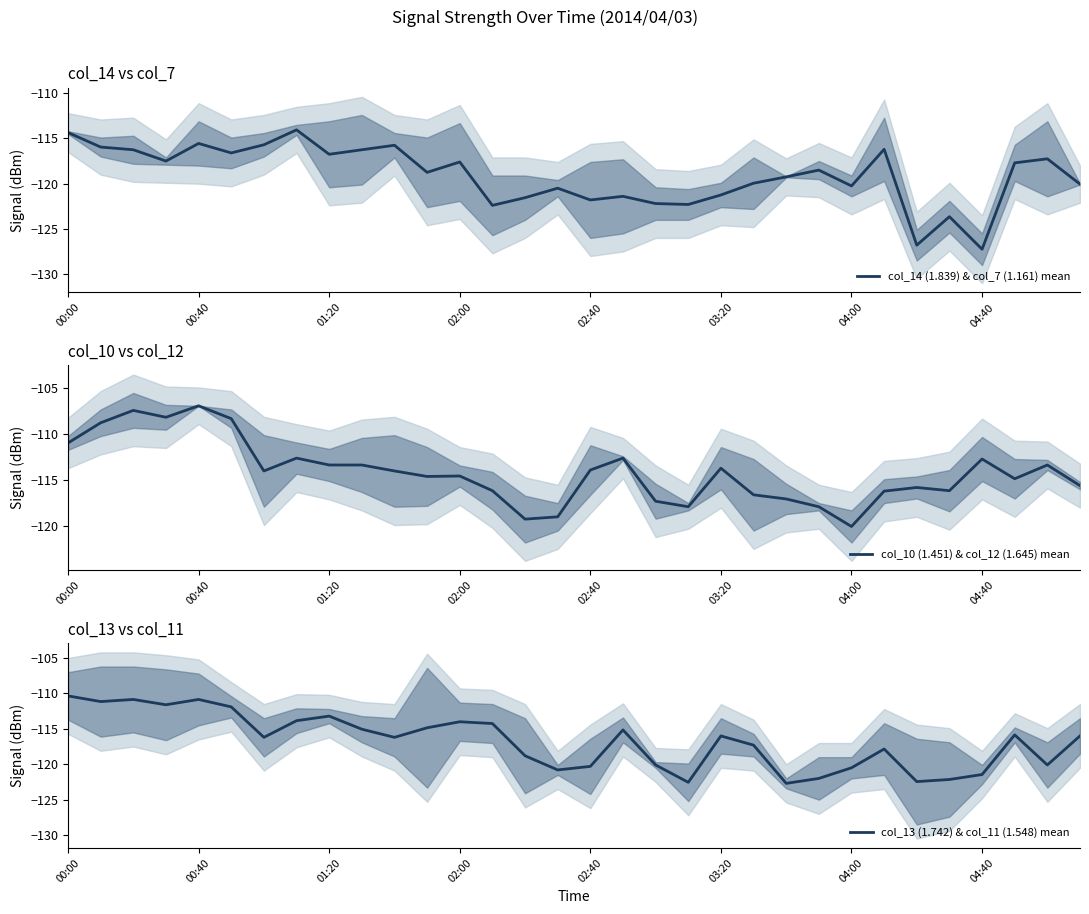

Reading right to left, extract all data points from this chart.

col_14 (1.839) & col_7 (1.161) mean: -120.0	-117.2	-117.7	-127.2	-123.7	-126.8	-116.2	-120.2	-118.5	-119.2	-119.9	-121.2	-122.3	-122.2	-121.4	-121.8	-120.5	-121.5	-122.4	-117.6	-118.8	-115.8	-116.2	-116.8	-114.0	-115.7	-116.6	-115.5	-117.5	-116.2	-116.0	-114.3
col_10 (1.451) & col_12 (1.645) mean: -115.6	-113.3	-114.8	-112.7	-116.2	-115.8	-116.2	-120.0	-117.9	-117.1	-116.6	-113.7	-117.9	-117.3	-112.6	-113.9	-119.0	-119.2	-116.2	-114.6	-114.6	-114.0	-113.3	-113.3	-112.6	-114.0	-108.3	-106.9	-108.2	-107.4	-108.8	-111.0
col_13 (1.742) & col_11 (1.548) mean: -116.0	-120.1	-115.8	-121.4	-122.2	-122.5	-117.8	-120.5	-122.0	-122.7	-117.3	-116.0	-122.6	-120.1	-115.2	-120.3	-120.8	-118.8	-114.2	-114.0	-114.8	-116.2	-115.1	-113.2	-113.8	-116.2	-111.9	-110.8	-111.6	-110.8	-111.2	-110.3